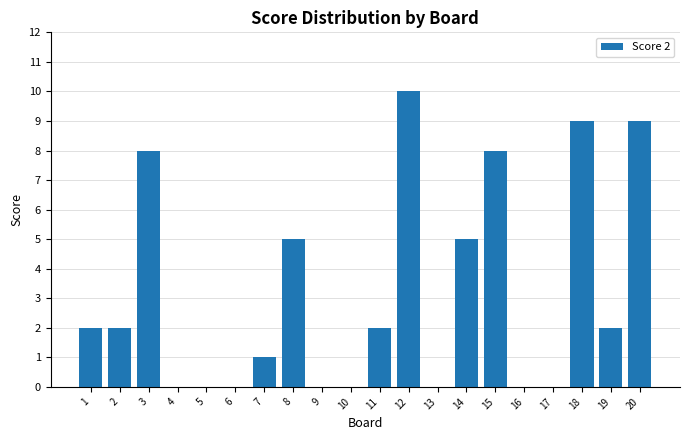

Reading left to right, what are all the values shown in this chart?

2	2	8	0	0	0	1	5	0	0	2	10	0	5	8	0	0	9	2	9